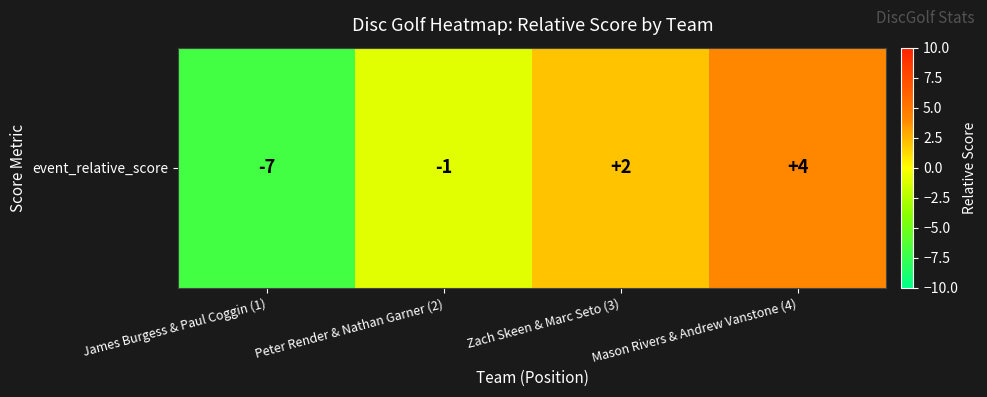

Count the values in the range -1 to 4.

3